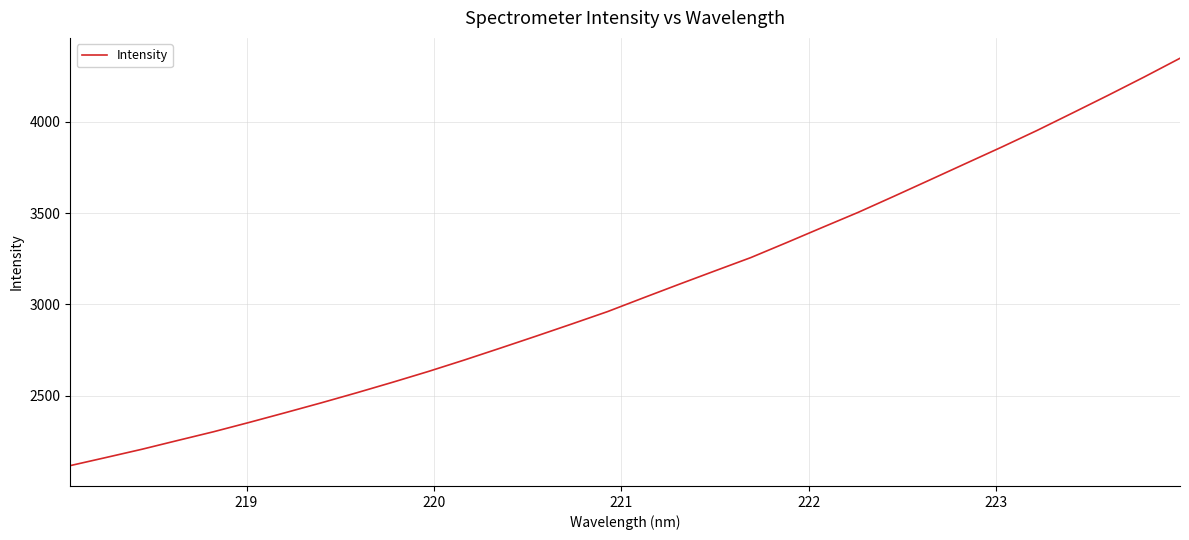

What is the maximum value shown in the chart?

4349.5